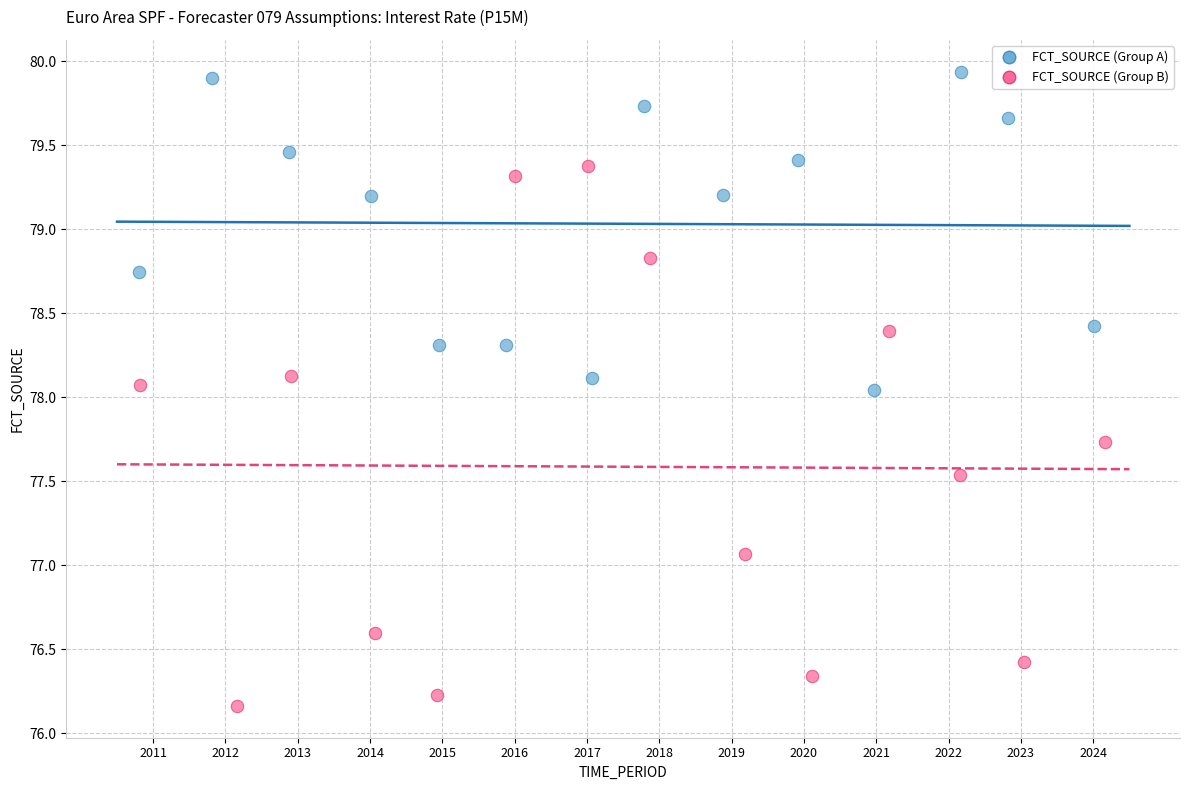

Which series contains the highest Y value?

FCT_SOURCE (Group A)